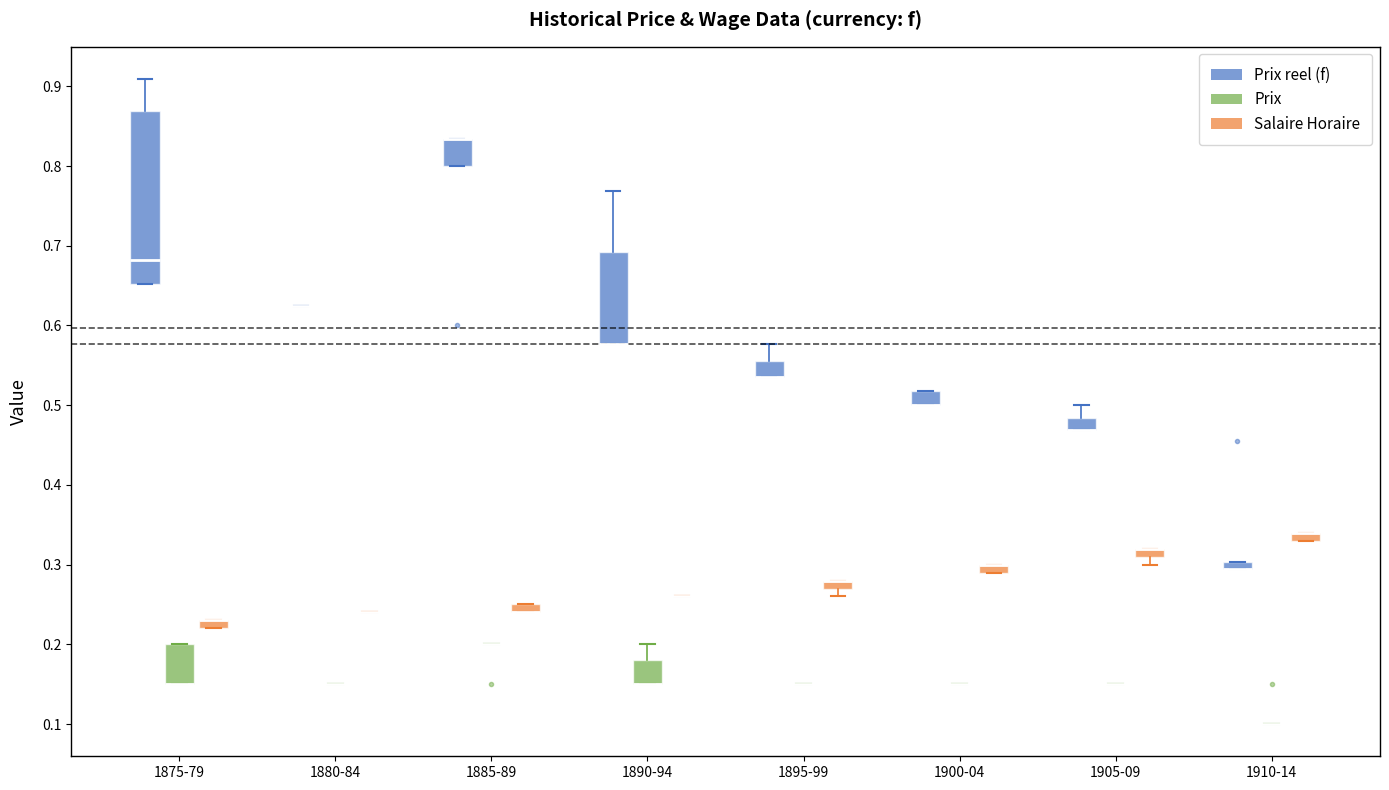

Where is the upper edge of the box for 1890-94 (Prix) on the y-axis? The values are not printed on the chart, so give them approximately, as read against the axis.

0.18